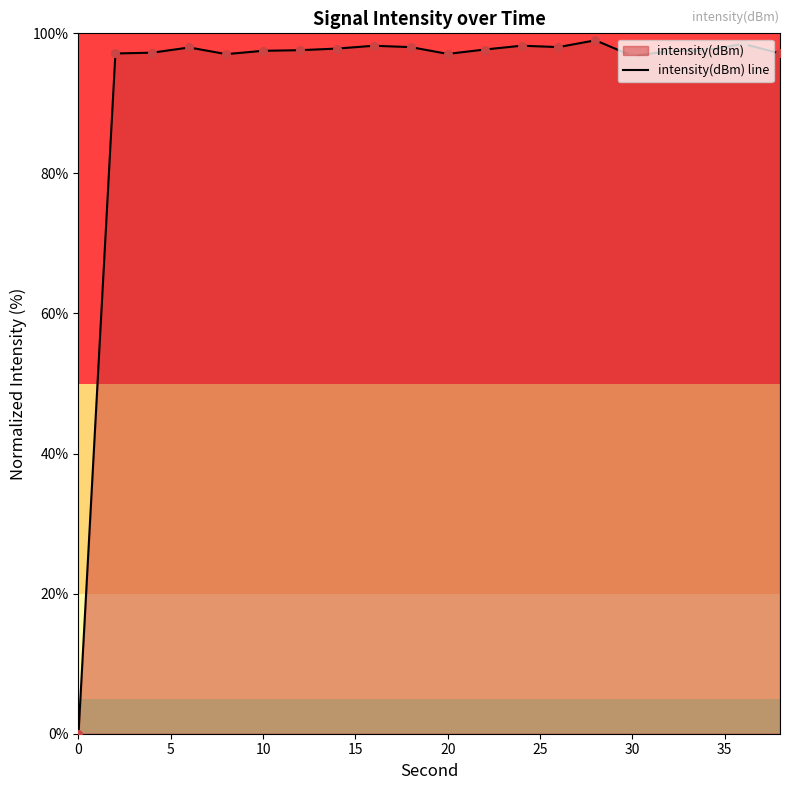

What is the difference between the maximum and minimum values?

99.0